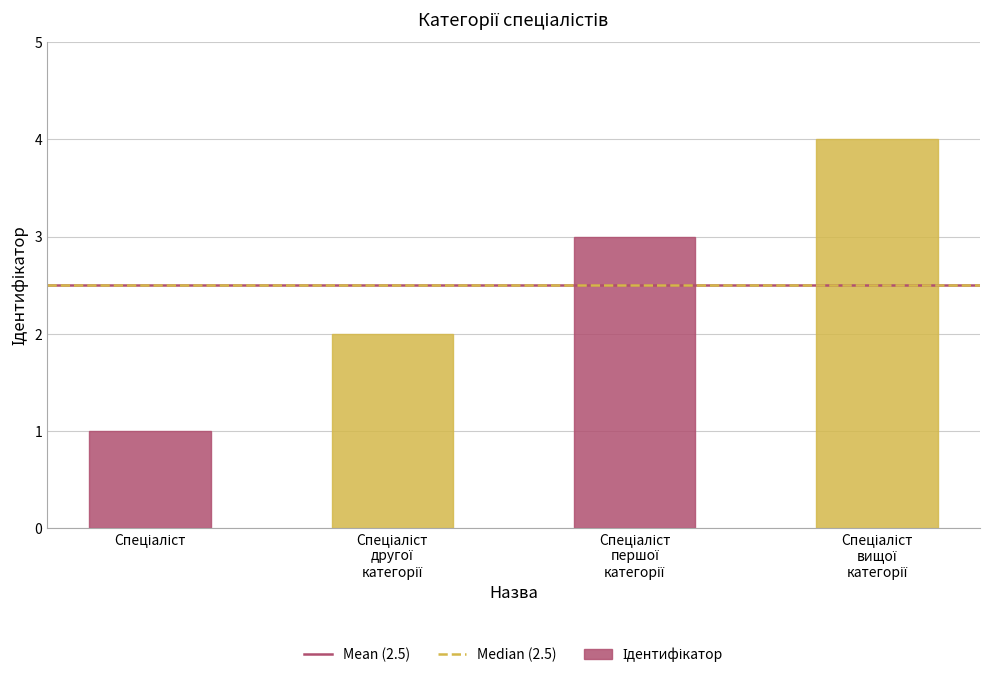

Is it true that Median (2.5) equals 2.5 at Спеціаліст?

True